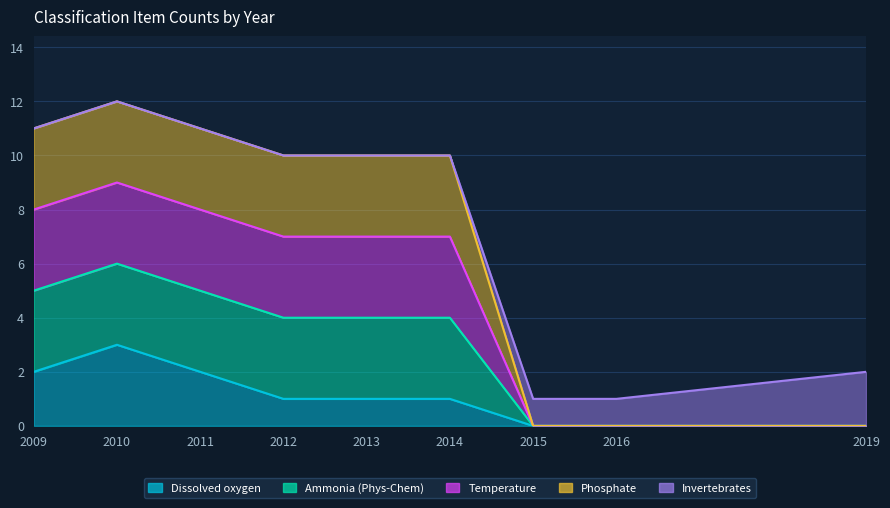

At which label does Dissolved oxygen reach its peak?

2010